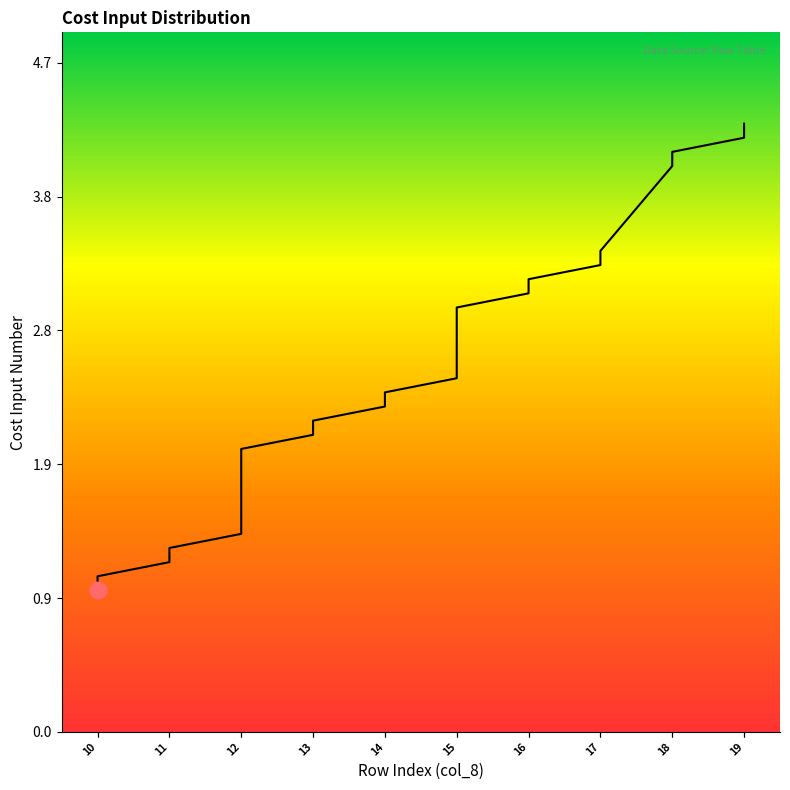

How many lines are shown in the chart?

1